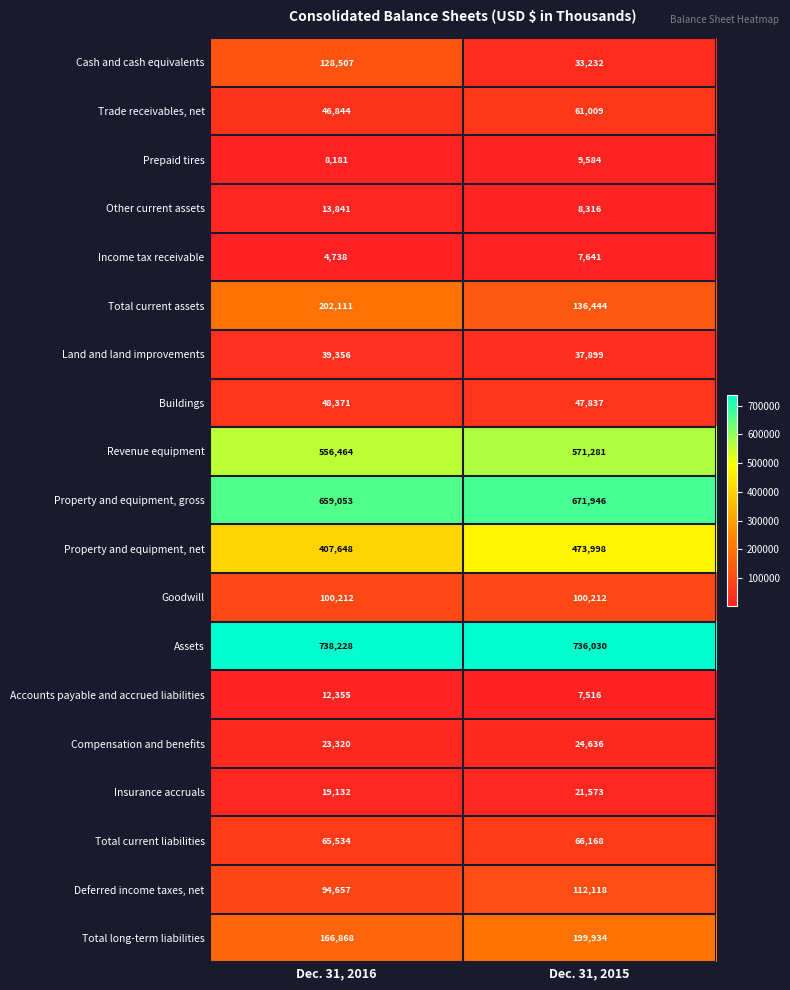

What is the difference between the Total current liabilities values at Dec. 31, 2016 and Dec. 31, 2015?

634